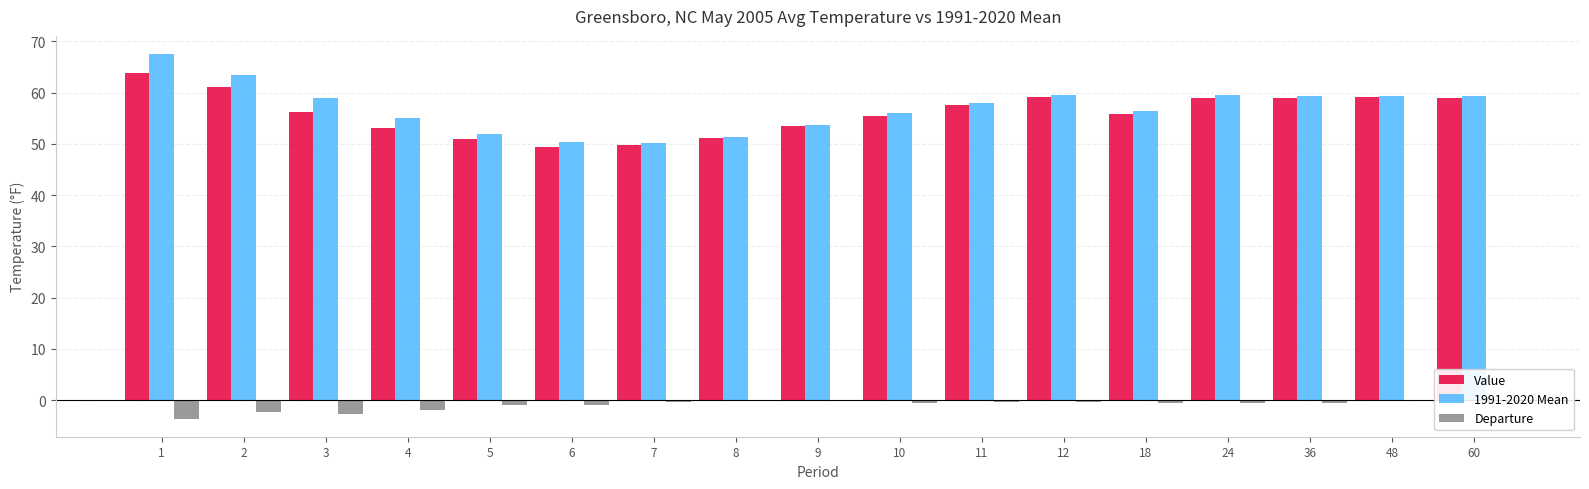

What is the highest value of the Value series?

63.9